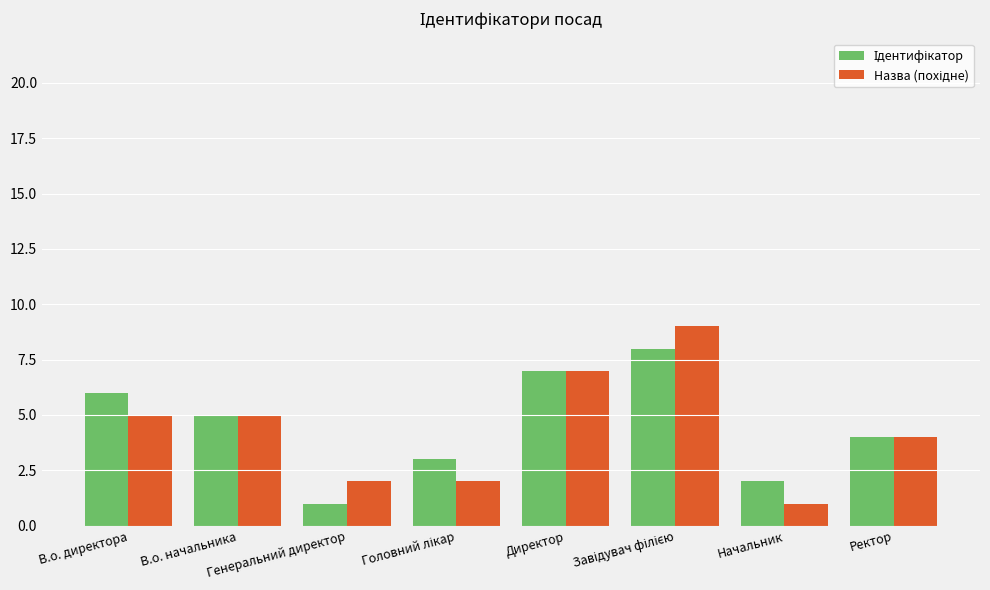

Reading left to right, transcribe all the data shown in this chart.

Ідентифікатор: 6	5	1	3	7	8	2	4
Назва (похідне): 5	5	2	2	7	9	1	4